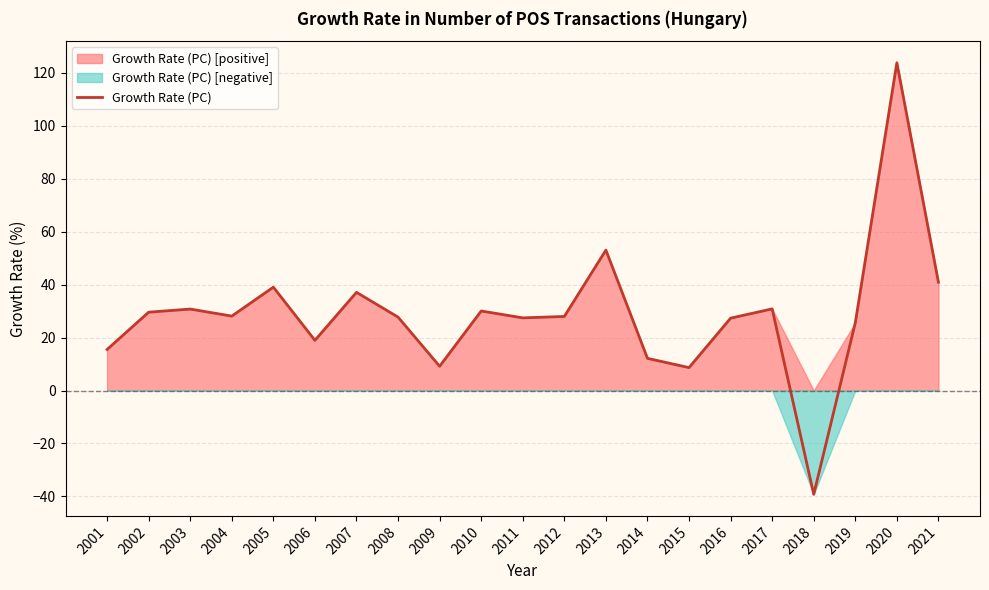

List the labels in order of value, smallest first.

2018, 2015, 2009, 2014, 2001, 2006, 2019, 2016, 2011, 2008, 2012, 2004, 2002, 2010, 2003, 2017, 2007, 2005, 2021, 2013, 2020